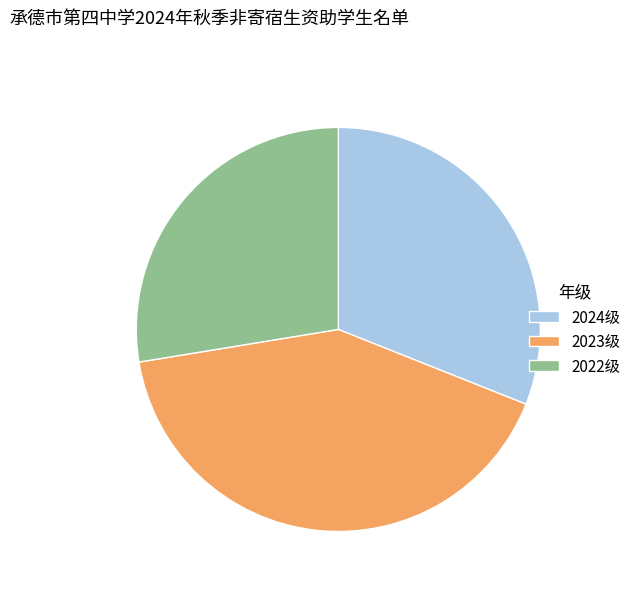

Count the number of slices in the pie.

3